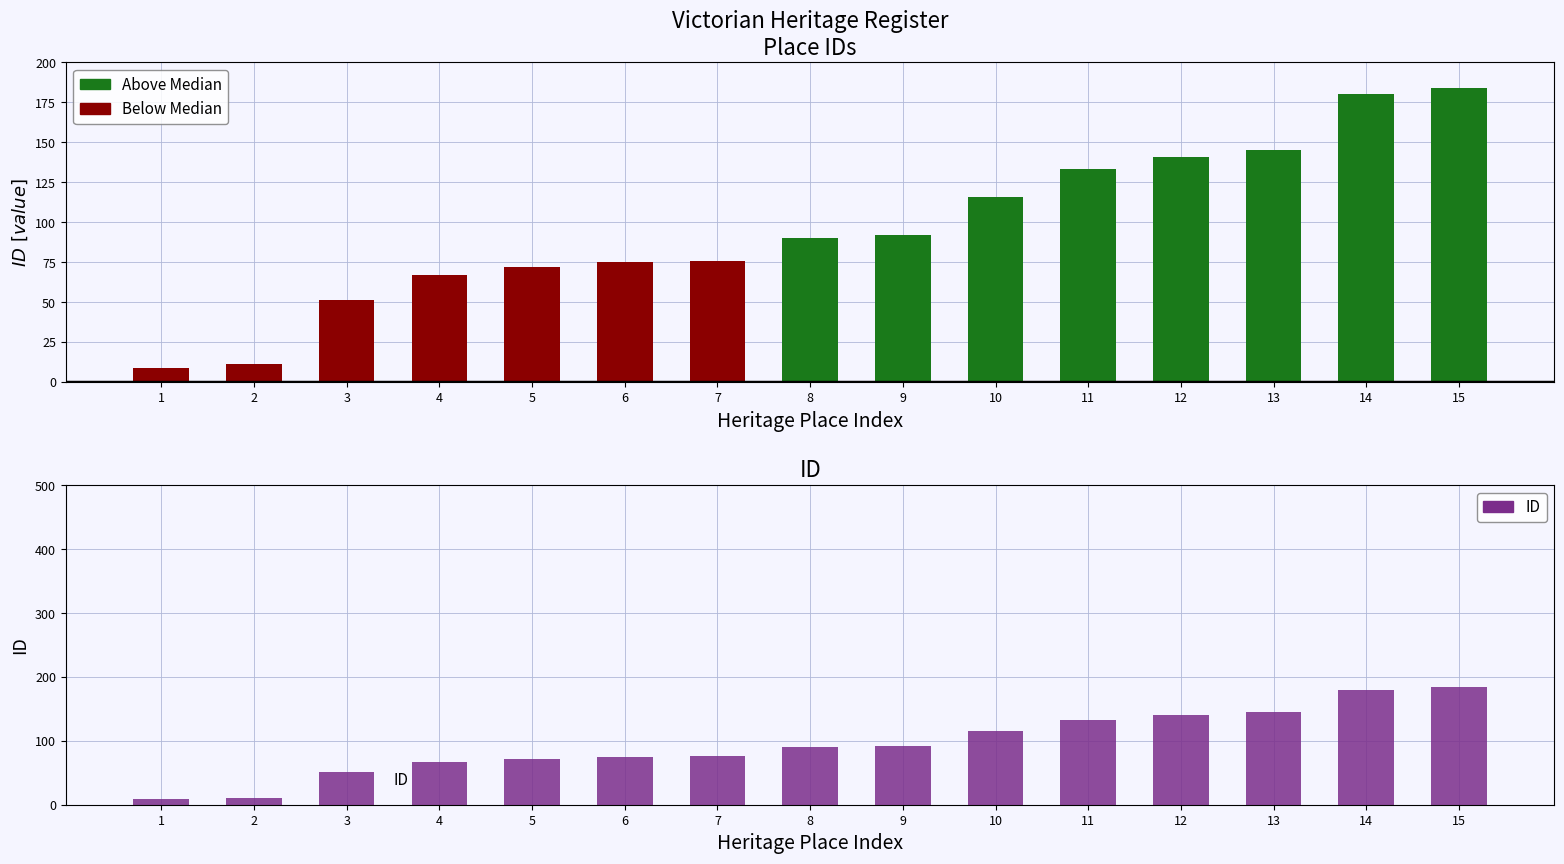

Reading right to left, extract all data points from this chart.

184	180	145	141	133	116	92	90	76	75	72	67	51	11	9